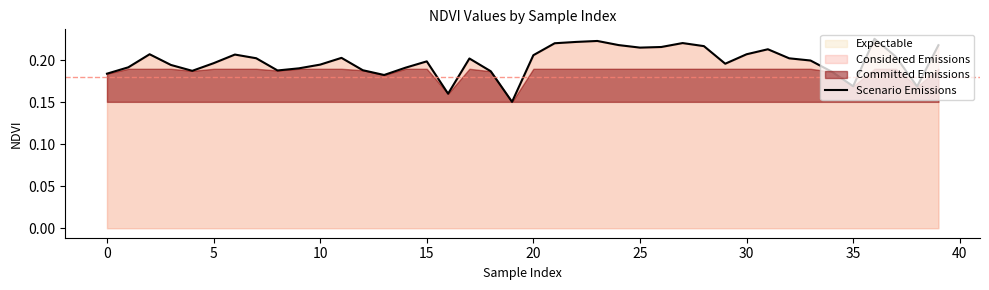

What is the average value?

0.2